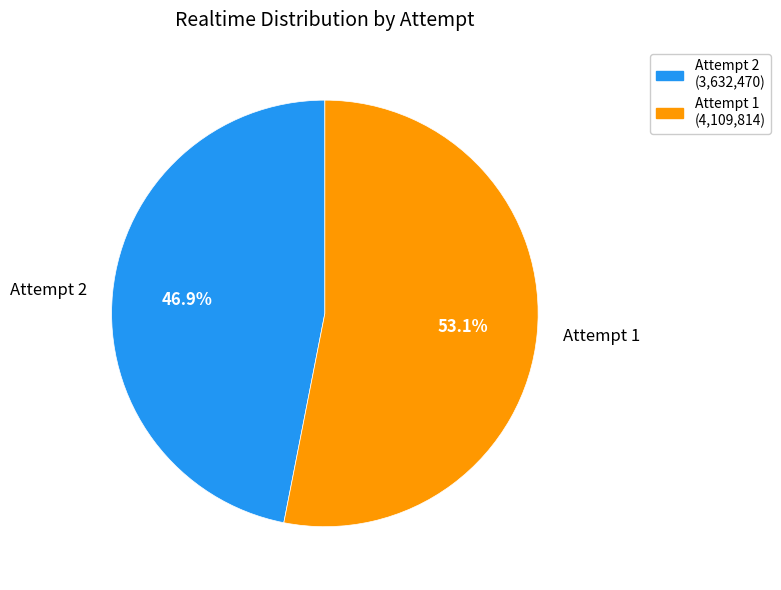

Rank the categories by value from highest to lowest.

Attempt 1, Attempt 2